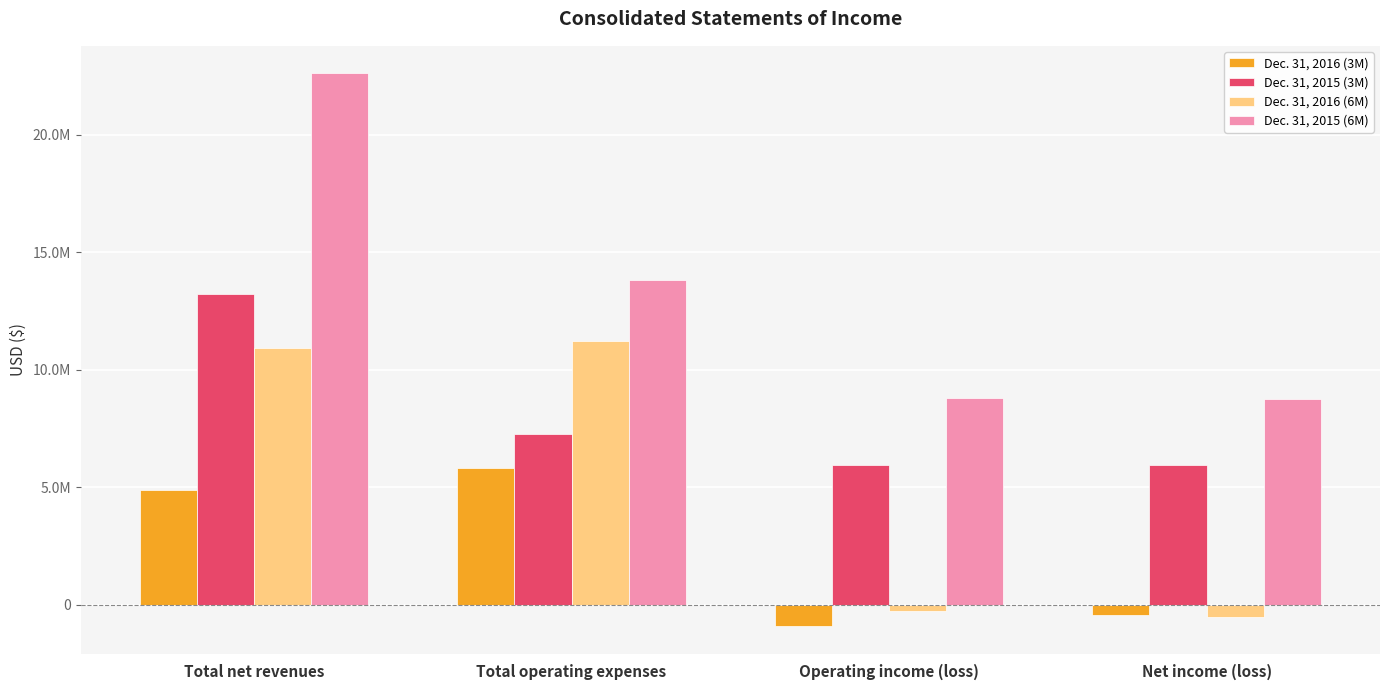

Is it true that Dec. 31, 2015 (3M) equals 5958168 at Operating income (loss)?

True